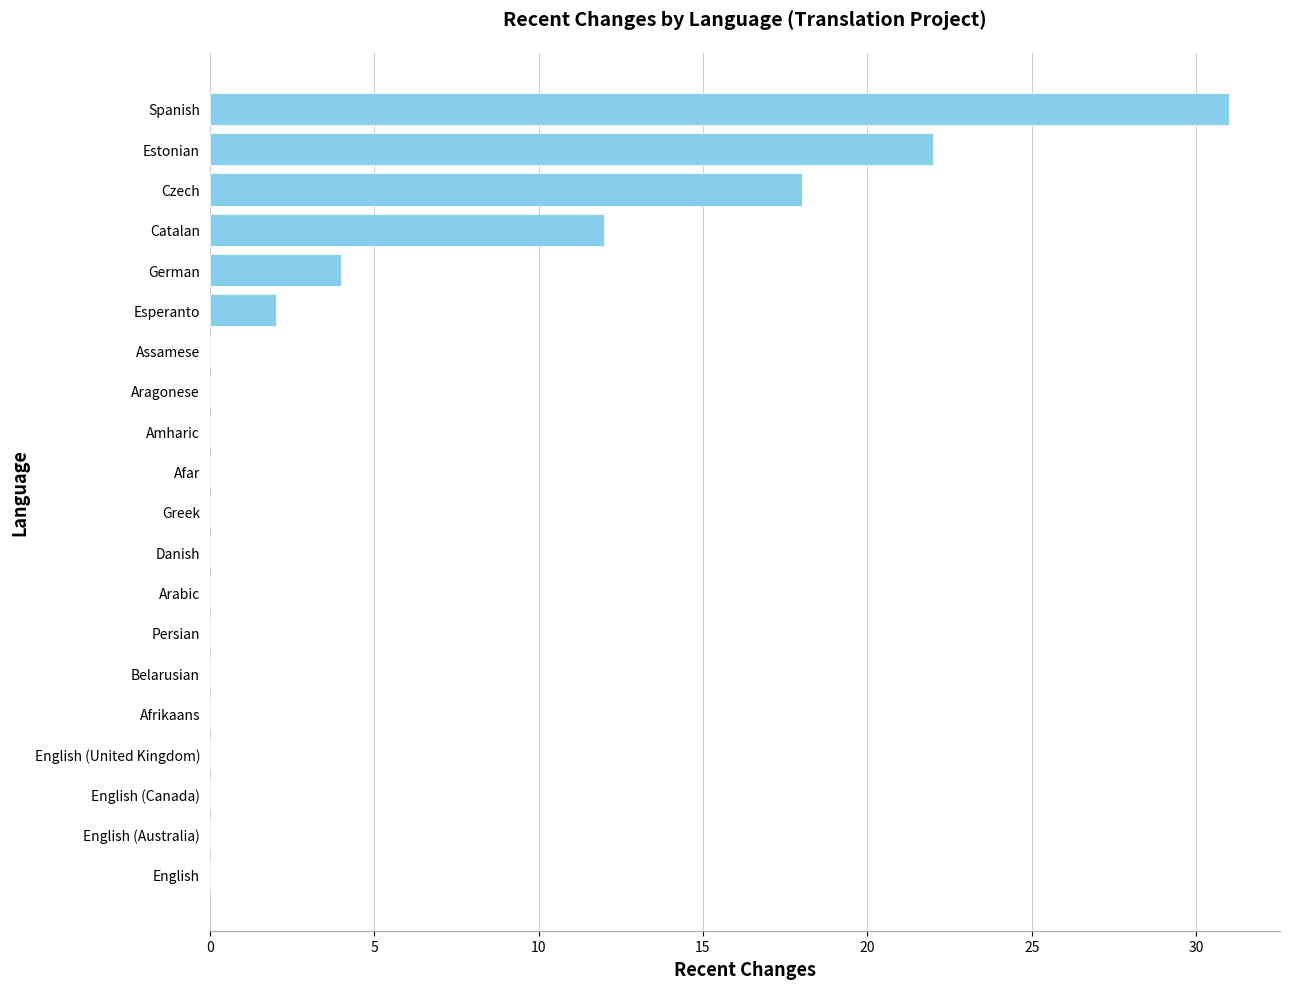

Reading bottom to top, what are all the values shown in this chart?

English=0	English (Australia)=0	English (Canada)=0	English (United Kingdom)=0	Afrikaans=0	Belarusian=0	Persian=0	Arabic=0	Danish=0	Greek=0	Afar=0	Amharic=0	Aragonese=0	Assamese=0	Esperanto=2	German=4	Catalan=12	Czech=18	Estonian=22	Spanish=31